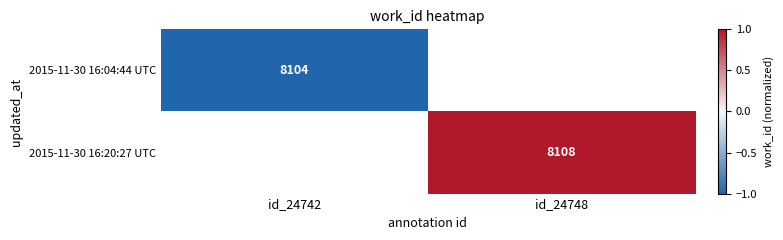

Which has a higher value, id_24742 or id_24748?

id_24748